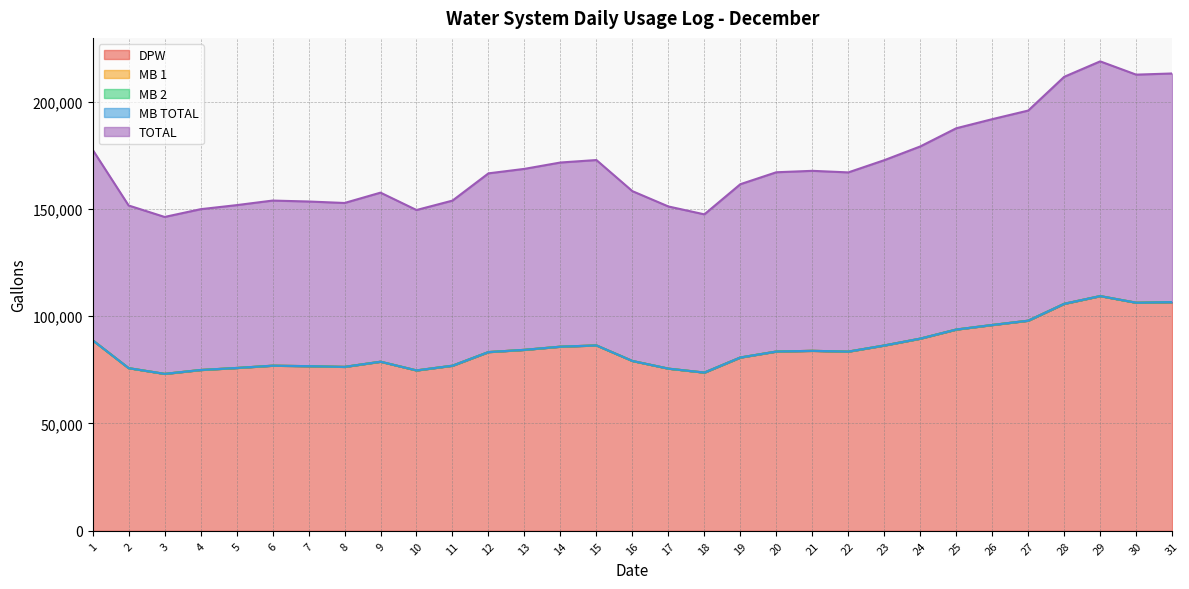

Reading left to right, transcribe all the data shown in this chart.

DPW: 88759	75782	73114	74921	75866	76929	76713	76368	78778	74729	76921	83270	84312	85795	86372	79124	75556	73718	80743	83524	83857	83492	86337	89537	93771	95891	97897	105759	109357	106266	106535
MB 1: 0	0	0	0	0	0	0	0	0	0	0	0	0	0	0	0	0	0	0	0	0	0	0	0	0	0	0	0	0	0	0
MB 2: 0	0	0	0	0	0	0	0	0	0	0	0	0	0	0	0	0	0	0	0	0	0	0	0	0	0	0	0	0	0	0
MB TOTAL: 0	0	0	0	0	0	0	0	0	0	0	0	0	0	0	0	0	0	0	0	0	0	0	0	0	0	0	0	0	0	0
TOTAL: 88759	75782	73114	74921	75866	76929	76713	76368	78778	74729	76921	83270	84312	85795	86372	79124	75556	73718	80743	83524	83857	83492	86337	89537	93771	95891	97897	105759	109357	106266	106535